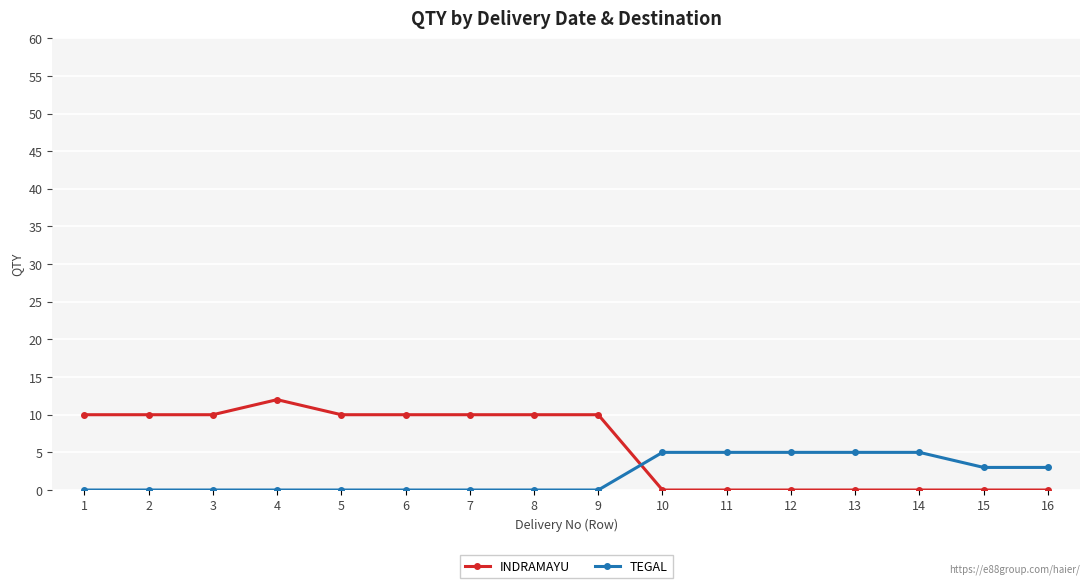

List the series in order of their overall mean, lowest first.

TEGAL, INDRAMAYU